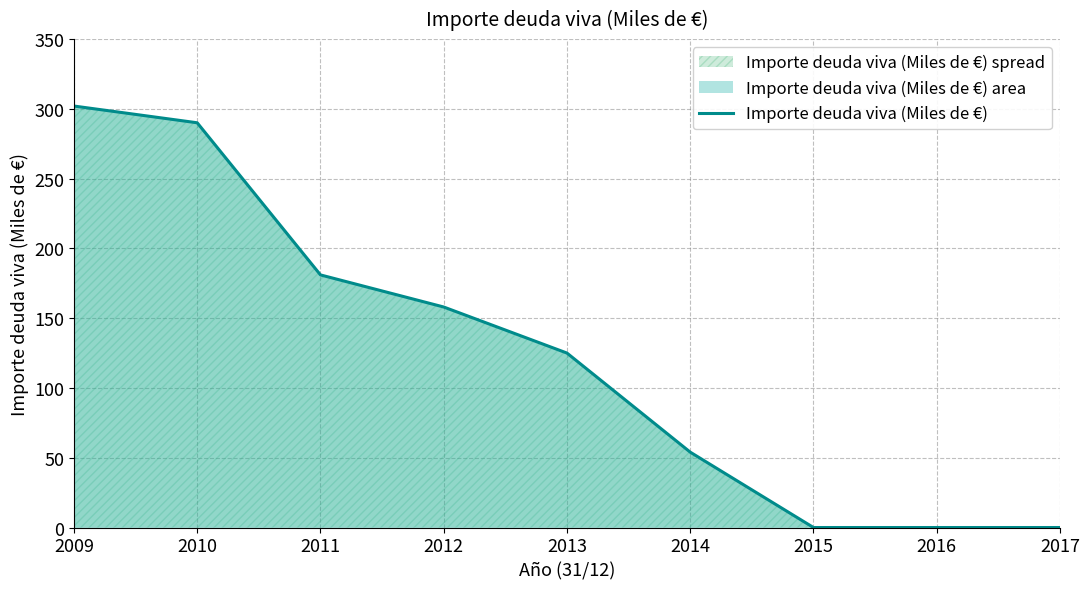

What is the approximate value at 2012, to the nearest 50?

150